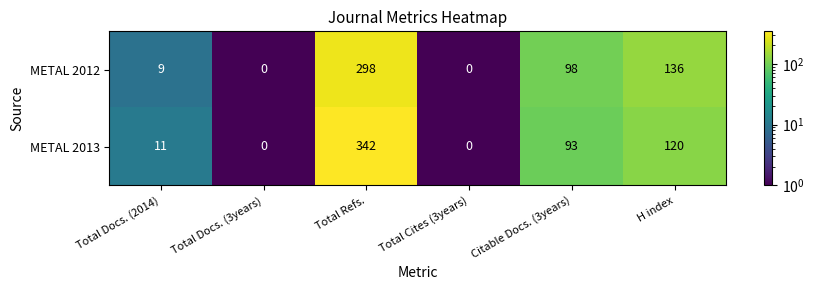

Between Total Docs. (3years) and Total Refs., which series saw the biggest shift?

METAL 2013